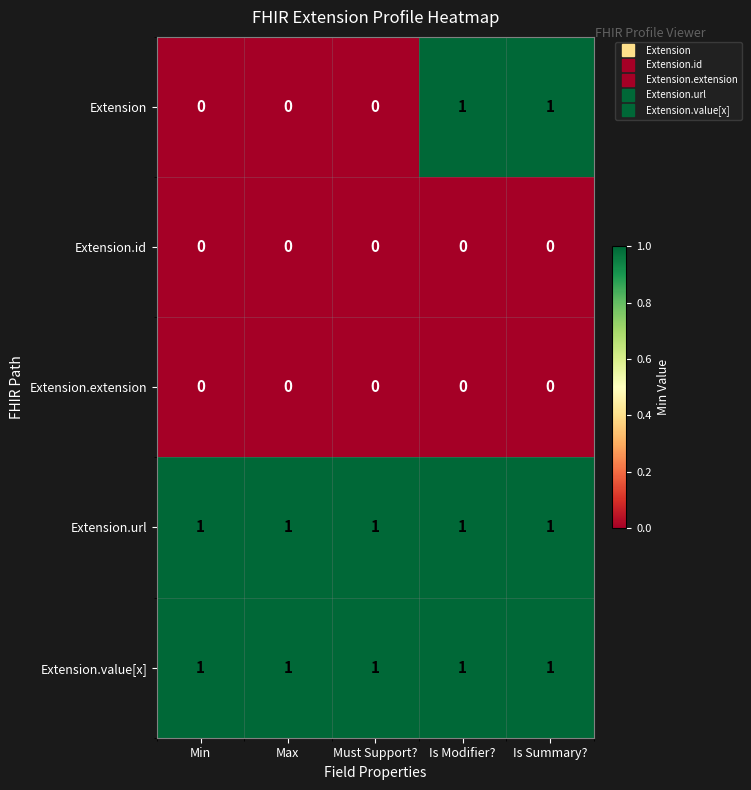

At how many categories does at least one series exceed 0?

5